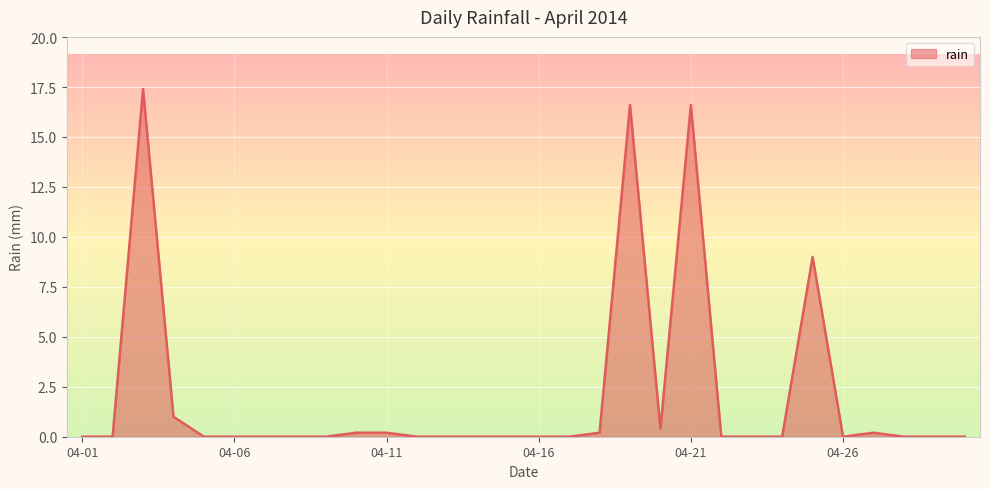

What is the greatest value displayed?

17.4